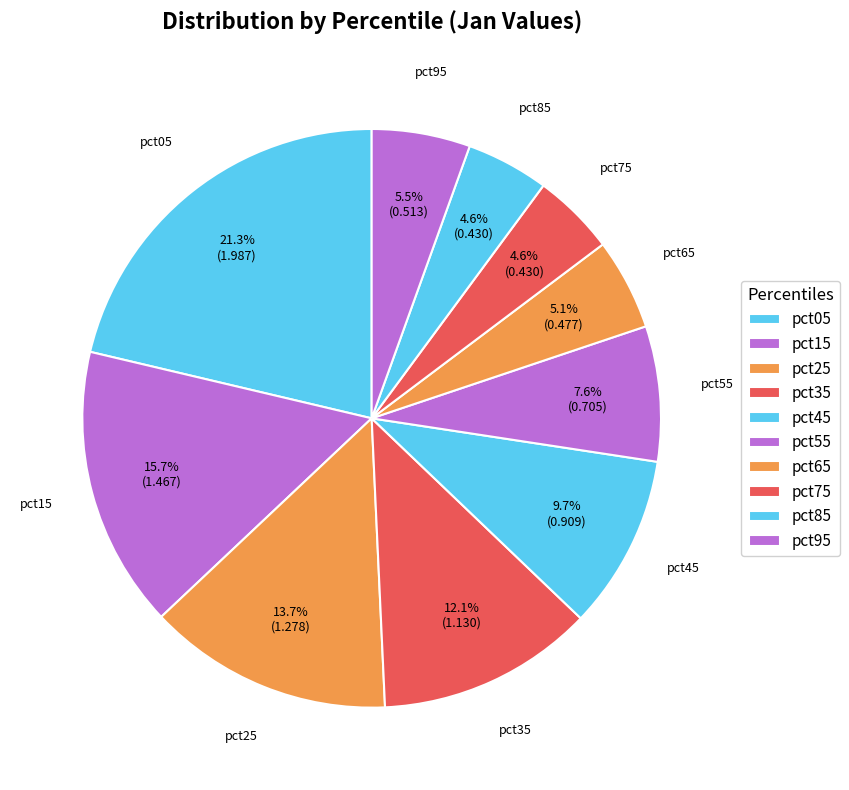

How many slices are in this pie chart?

10